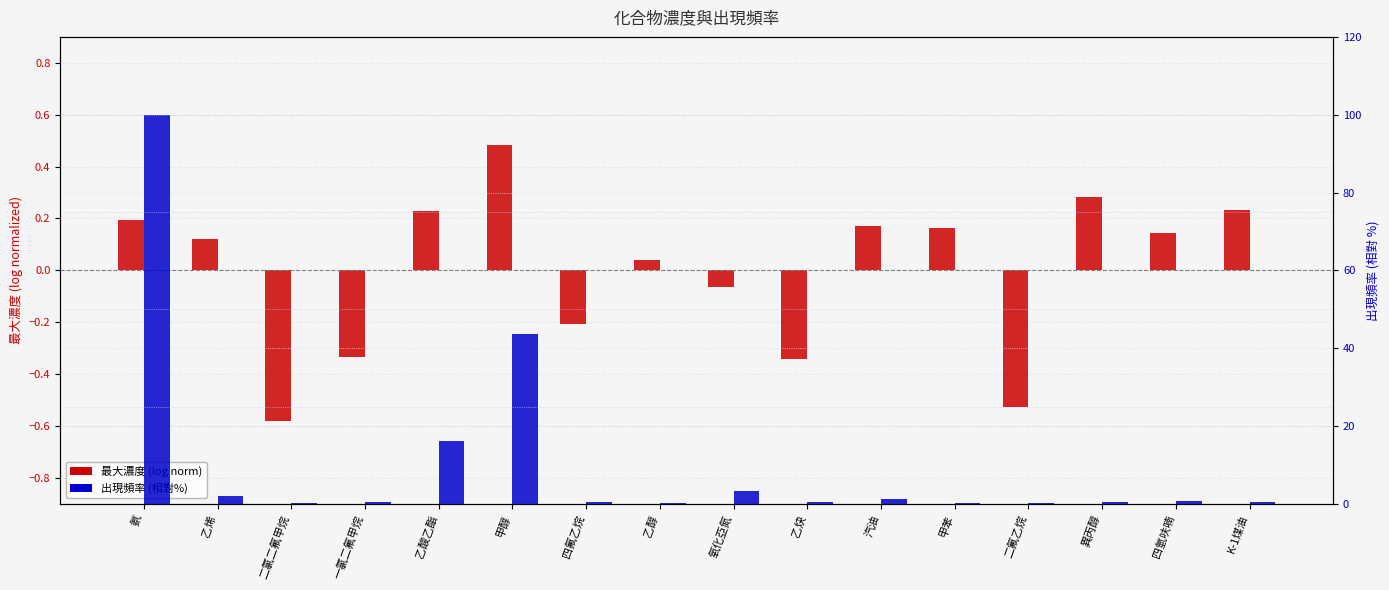

True or false: 最大濃度 (log norm) has a value of 0.4 at K-1煤油.

False